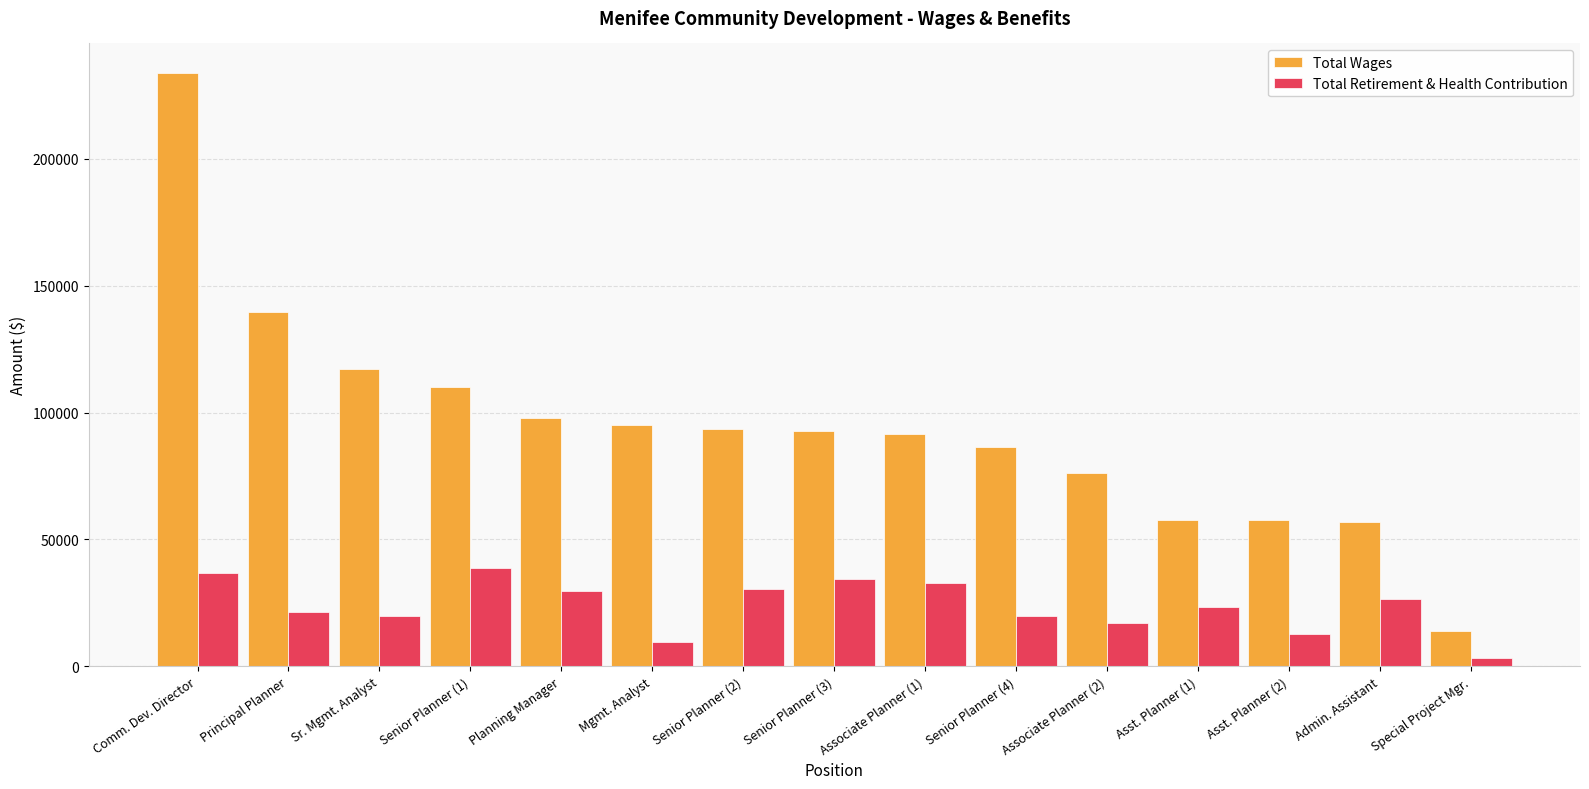

What is the sum of all Total Retirement & Health Contribution values?

357455